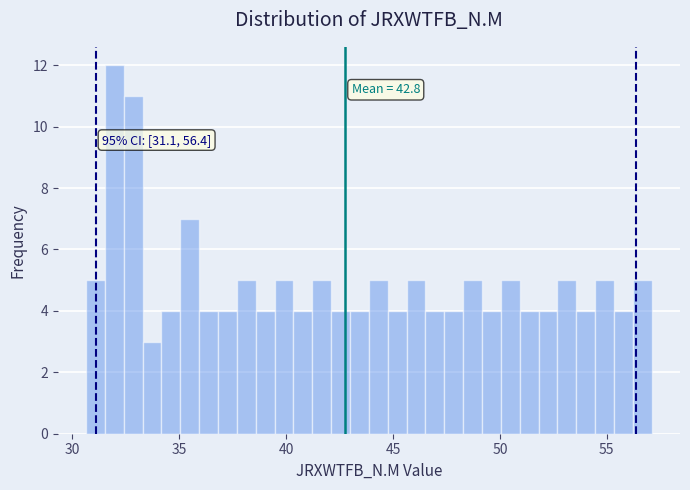

Read against the x-axis, roughly where is the centre of the tallest bar?

32.0